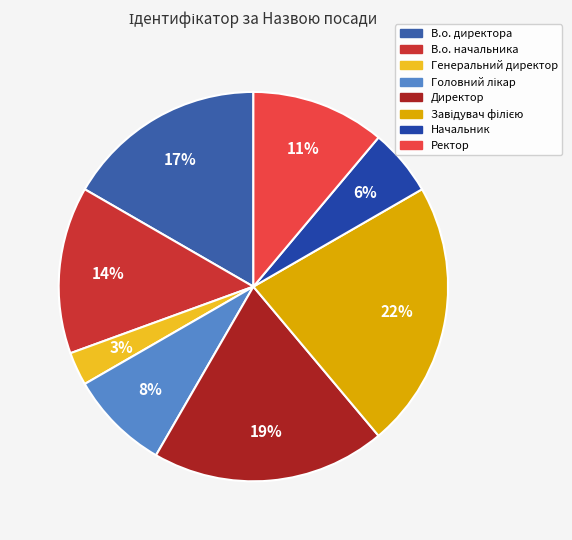

Is Директор the majority of the pie?

No